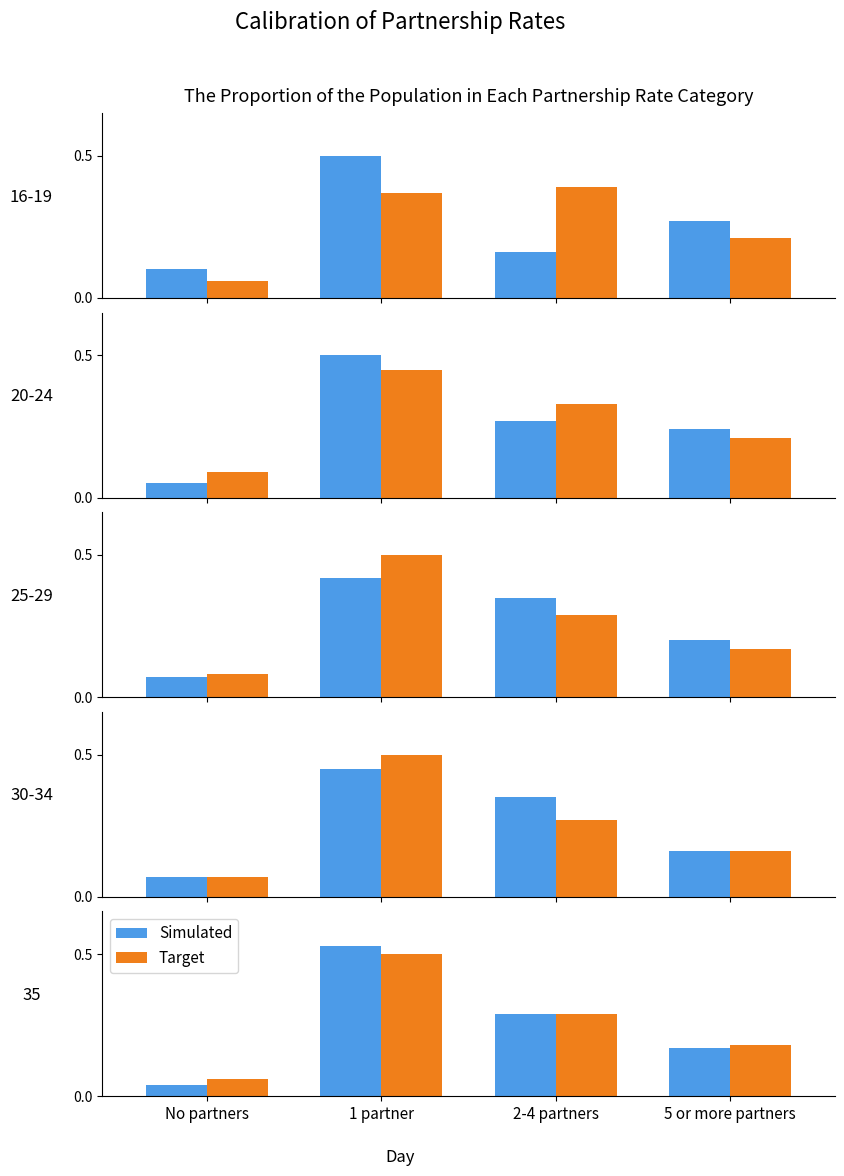

Where is Simulated nearest to the value 0?

No partners